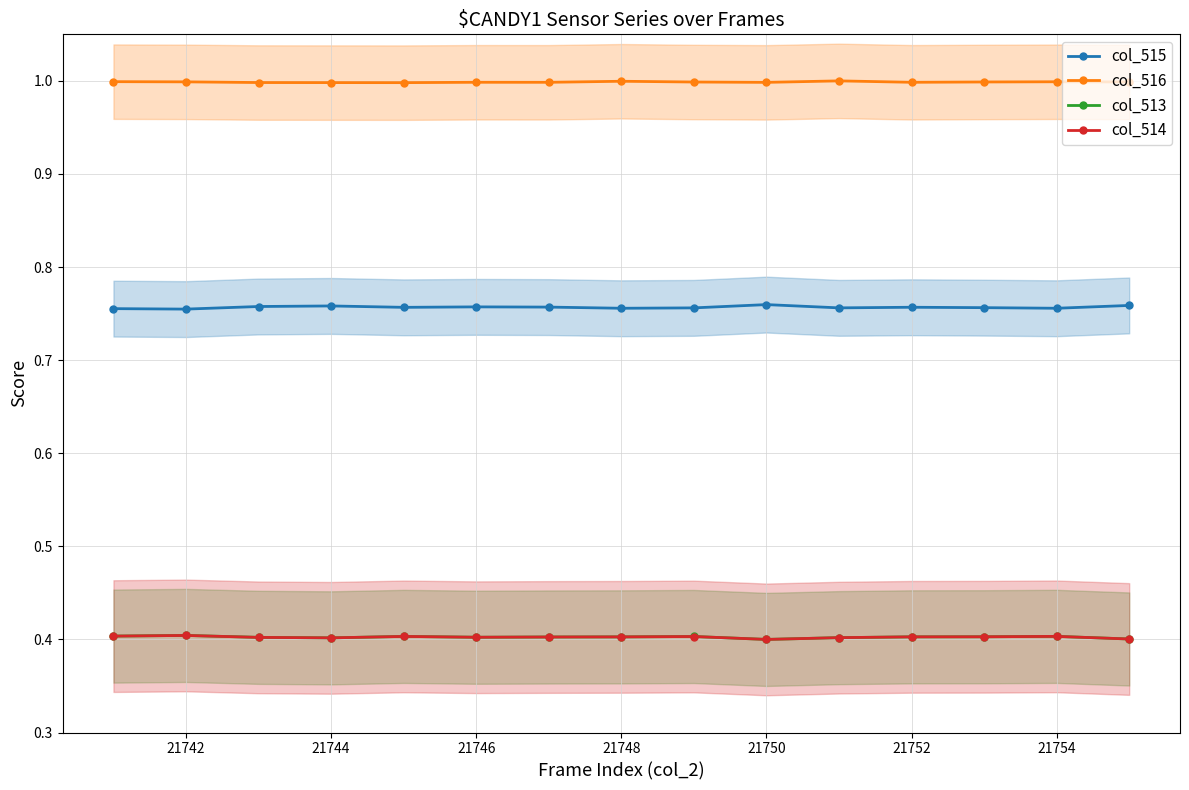

Is it true that col_513 equals 0.1 at 21748?

False